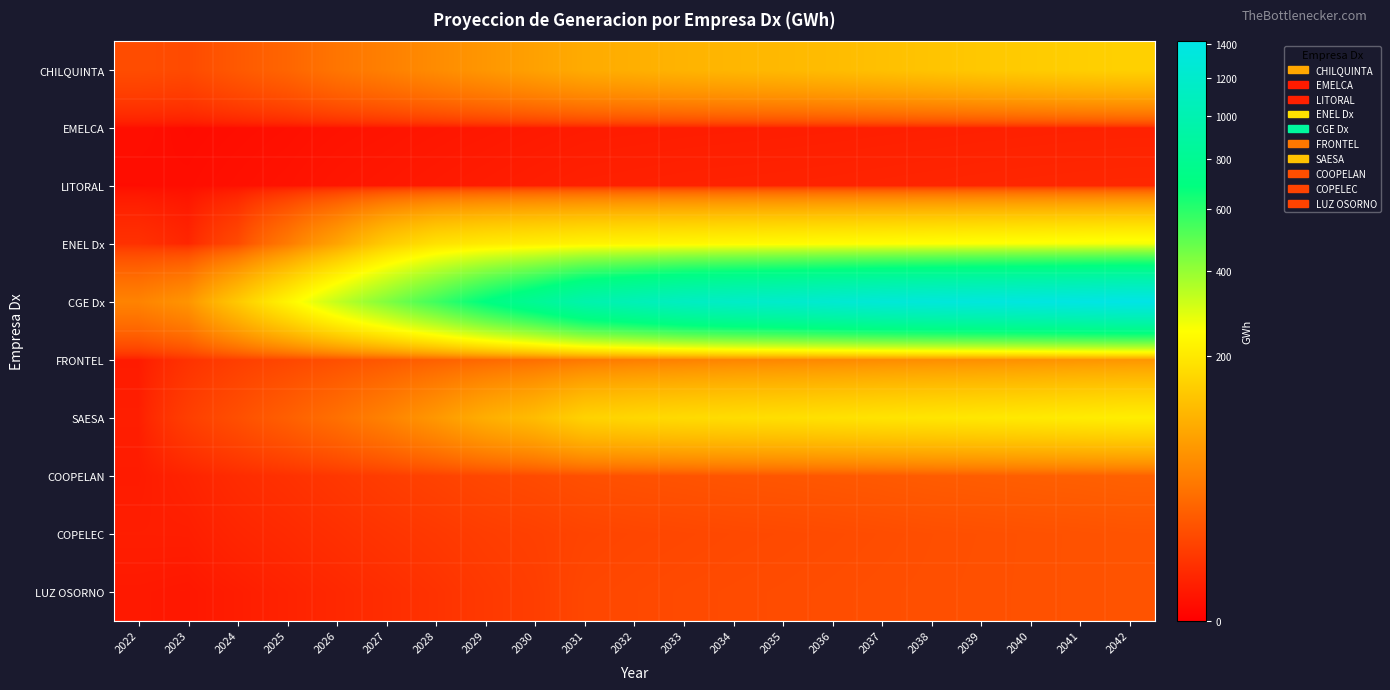

What is the greatest value displayed?

1414.5